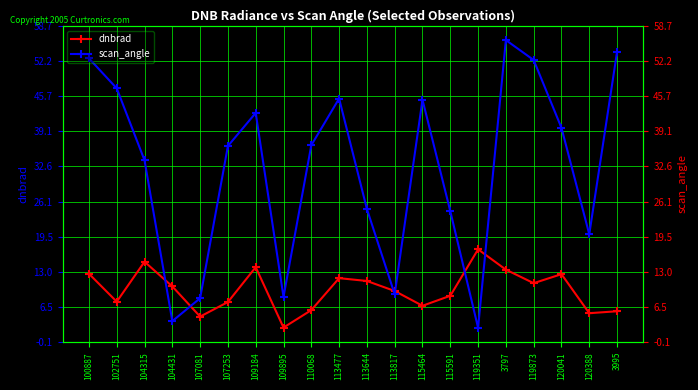

What is the label of the 16th point from the right?

107081